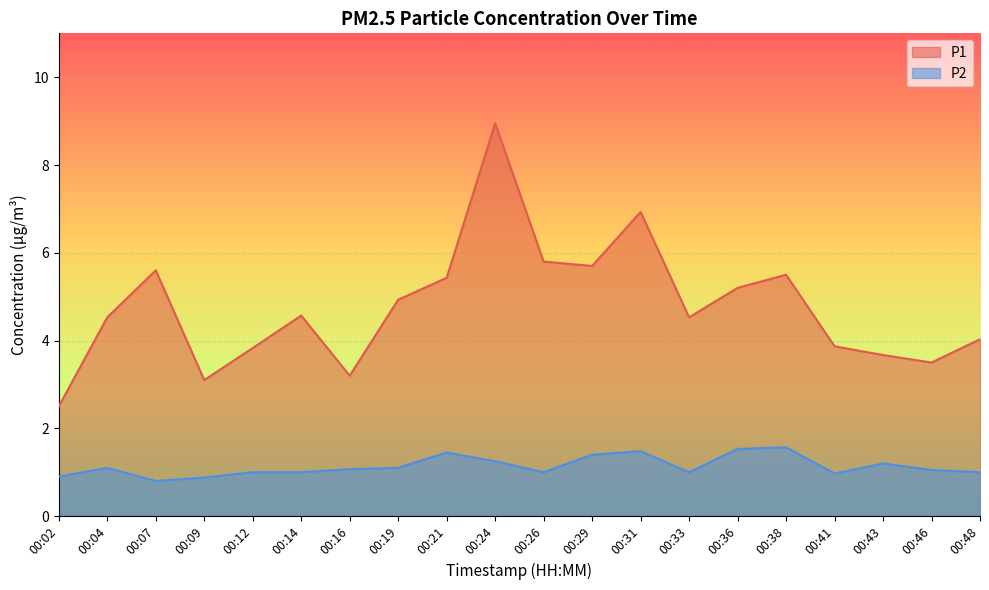

What is the difference between the maximum and minimum values in the P1 series?

6.4